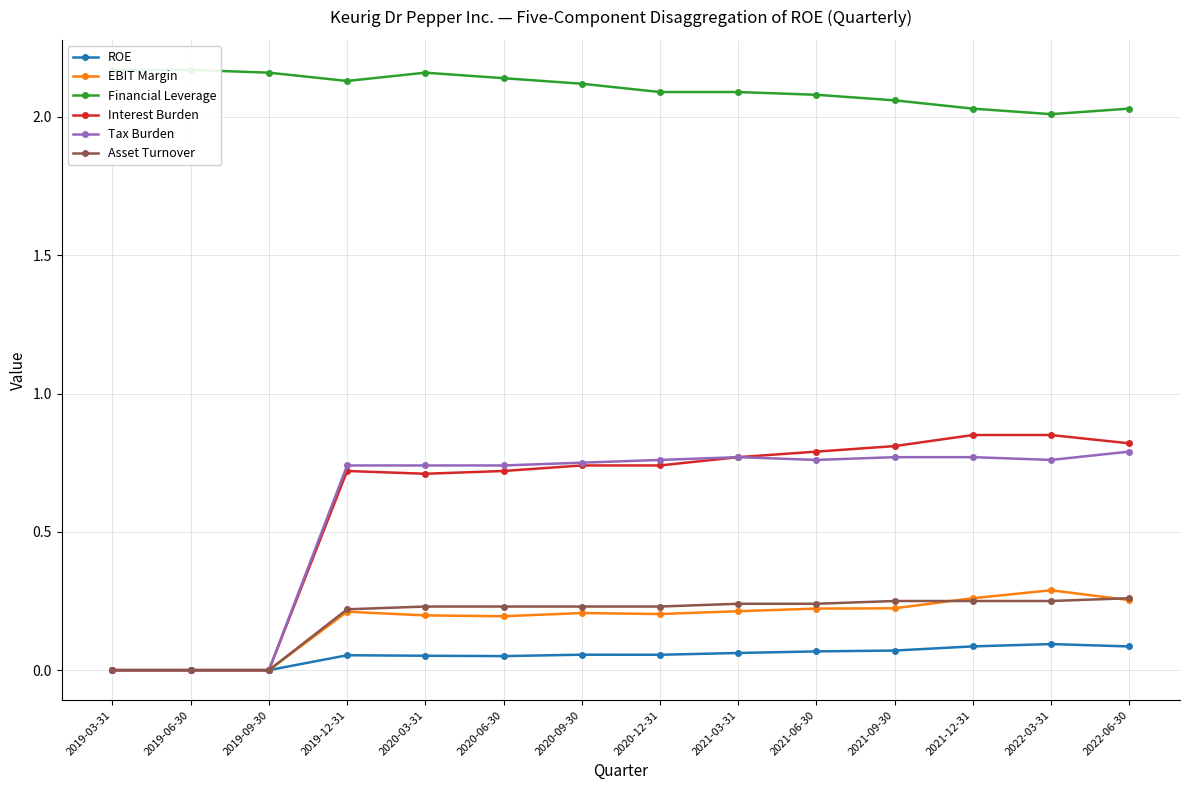

How many data points in Asset Turnover are above 0?

11